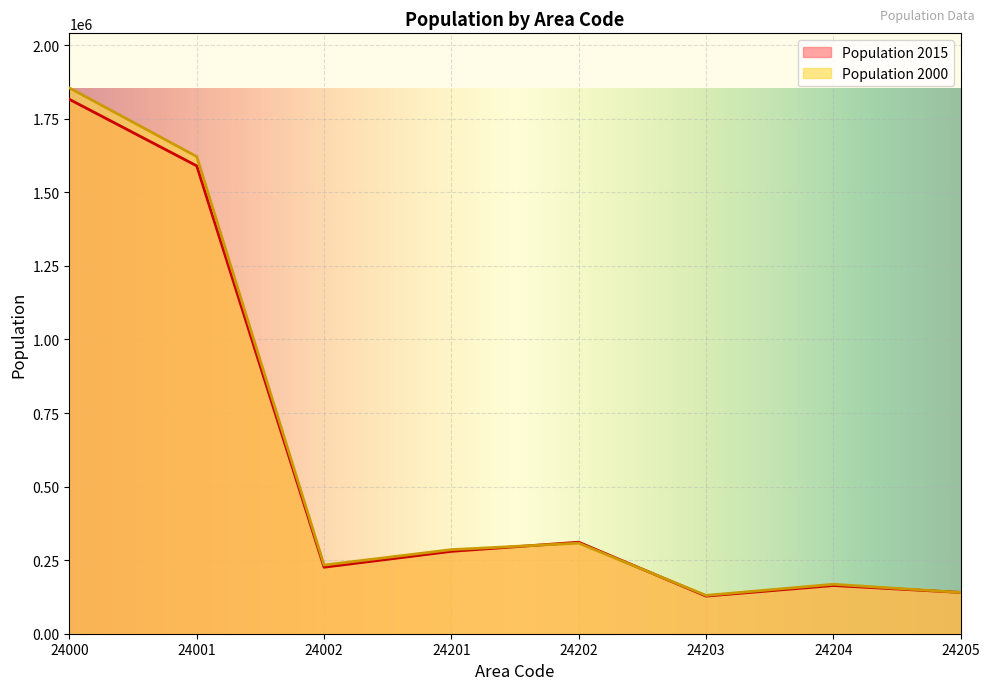

Where does the Population 2000 series first go above 285746?

24000